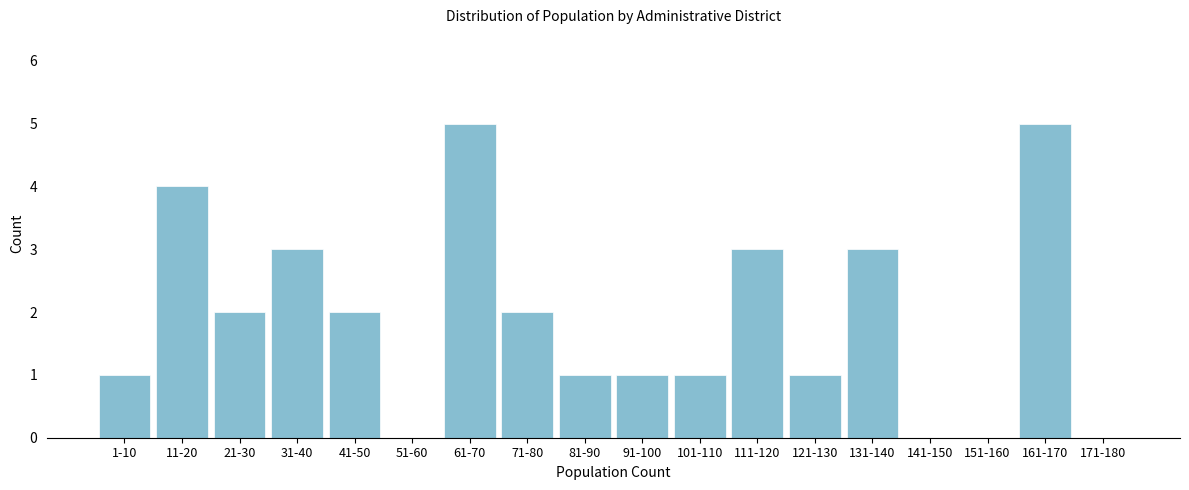

Reading right to left, extract all data points from this chart.

171-180=0	161-170=5	151-160=0	141-150=0	131-140=3	121-130=1	111-120=3	101-110=1	91-100=1	81-90=1	71-80=2	61-70=5	51-60=0	41-50=2	31-40=3	21-30=2	11-20=4	1-10=1